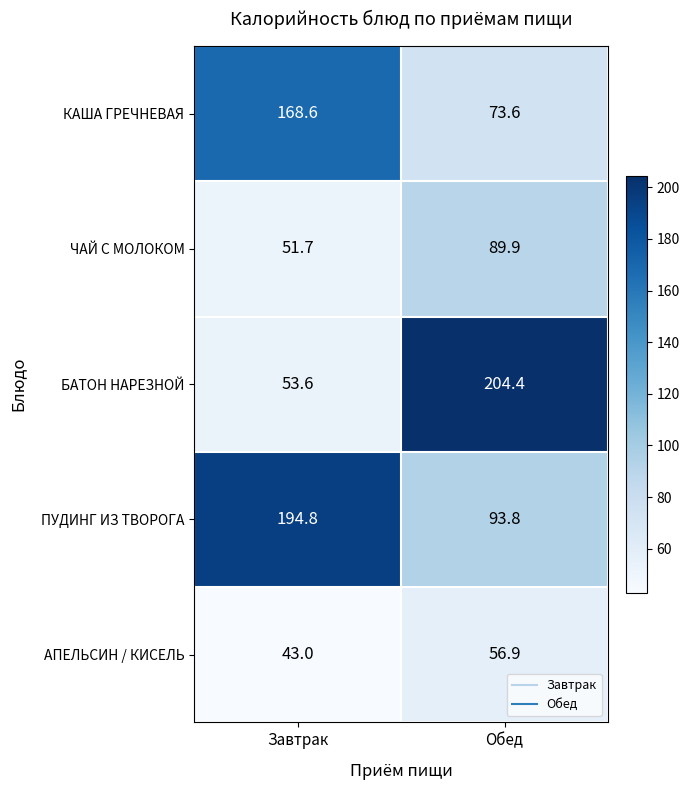

How many data points does each series have?

2